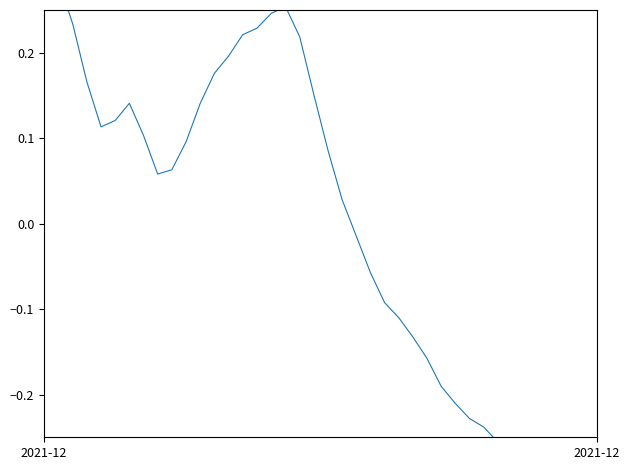

How many interior local valleys (lower than both neighbors) does the data have?

2